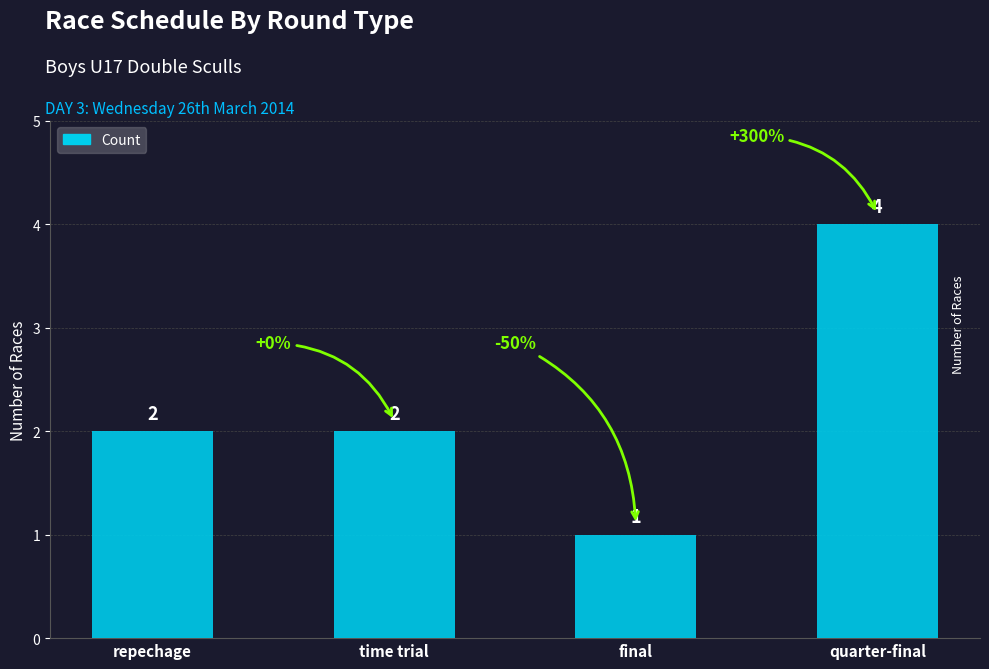

Count the number of categories in the chart.

4